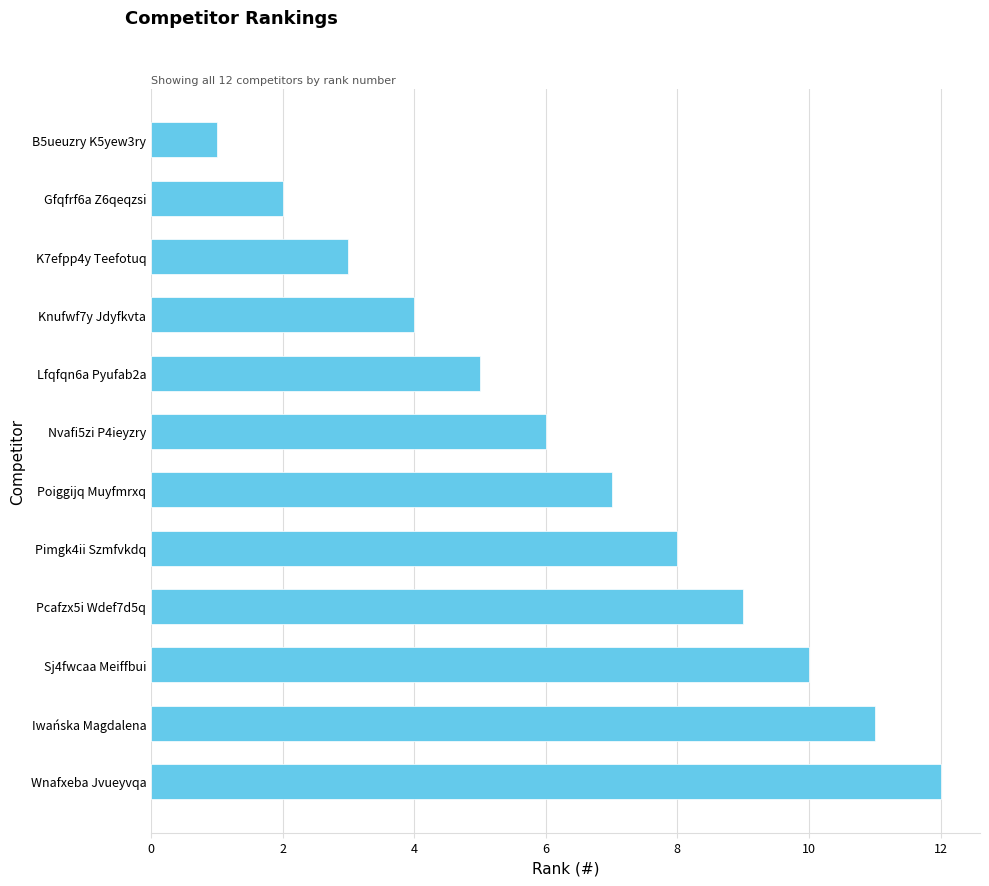

Reading top to bottom, what are all the values shown in this chart?

1	2	3	4	5	6	7	8	9	10	11	12